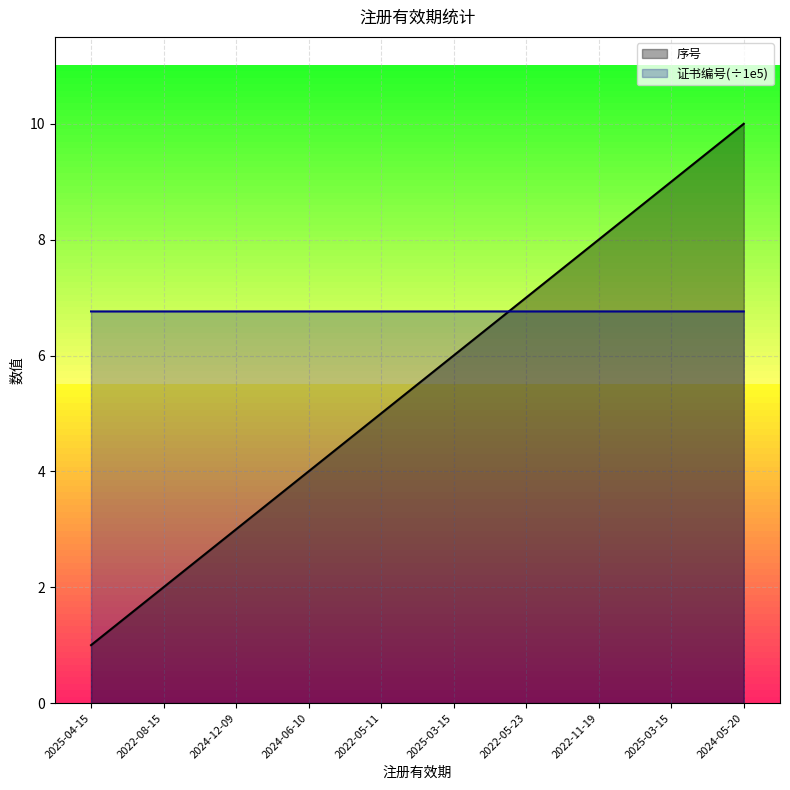

Rank the series by their maximum value, from lowest to highest.

证书编号_line, 序号_line